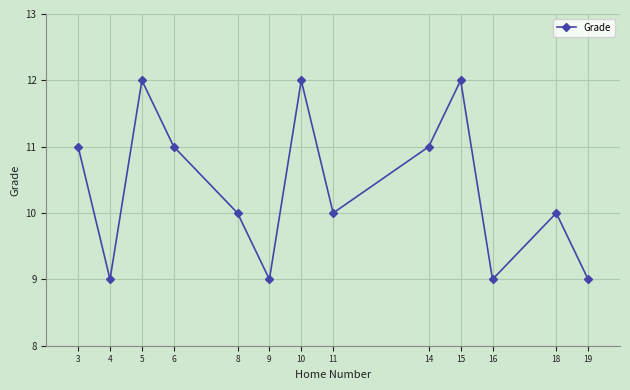

How many interior local valleys (lower than both neighbors) does the data have?

4